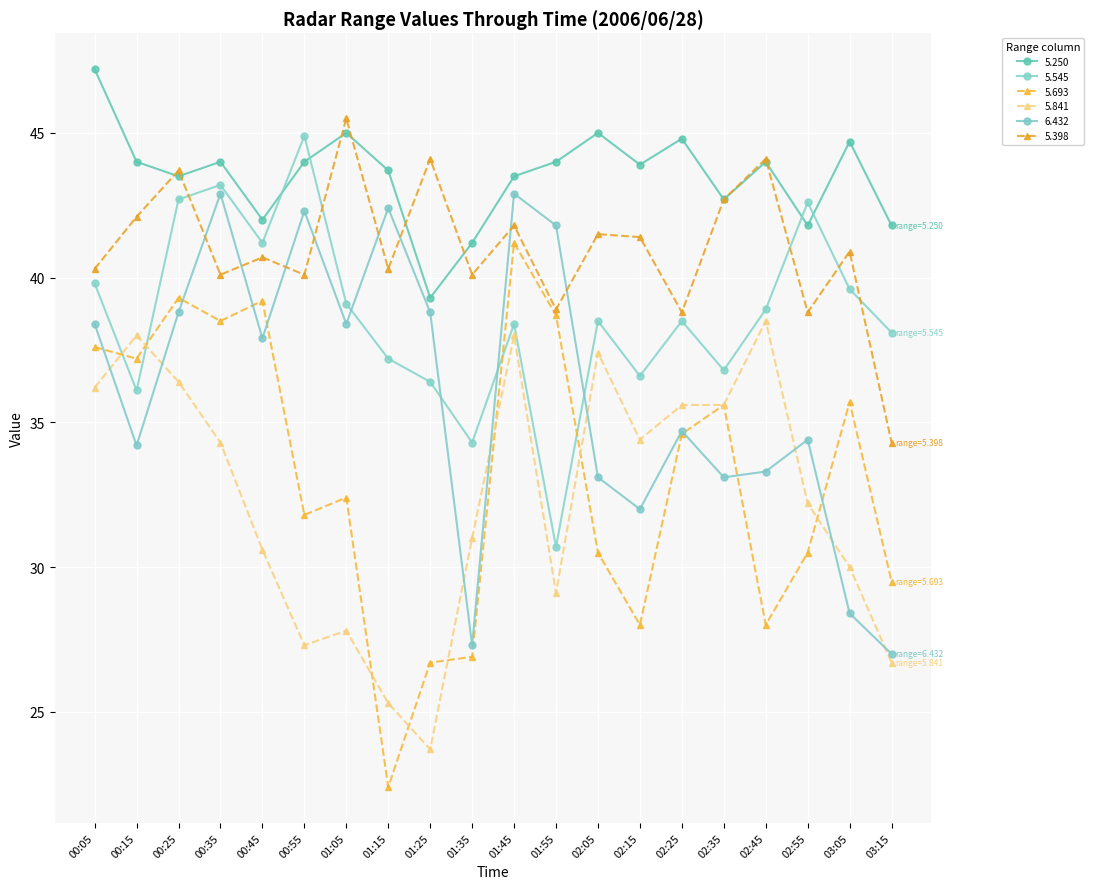

At which category does the chart reach its minimum across all series?

01:15